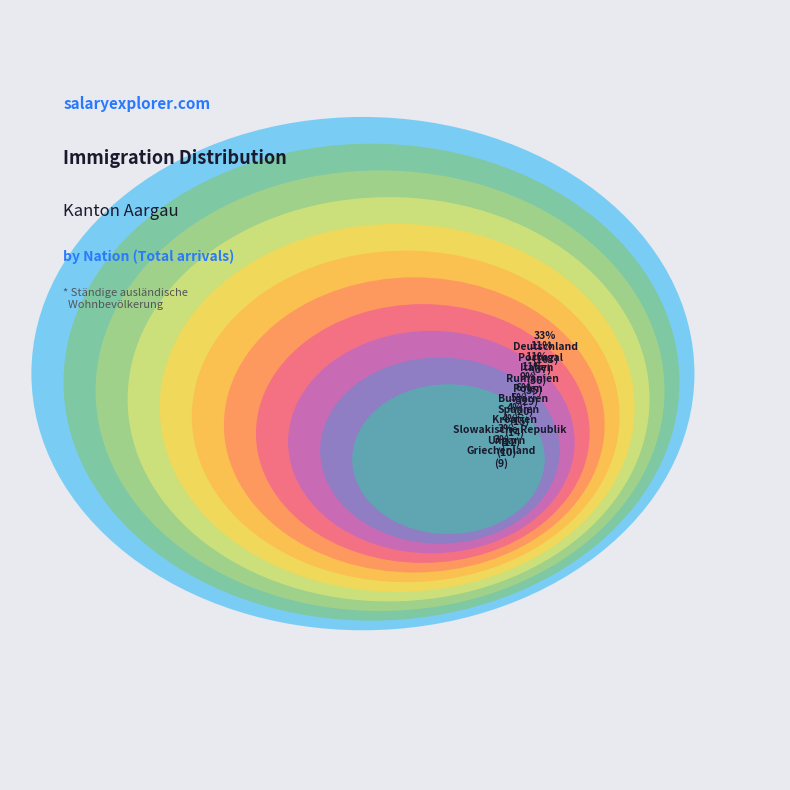

What is the smallest slice in the pie chart?

Griechenland